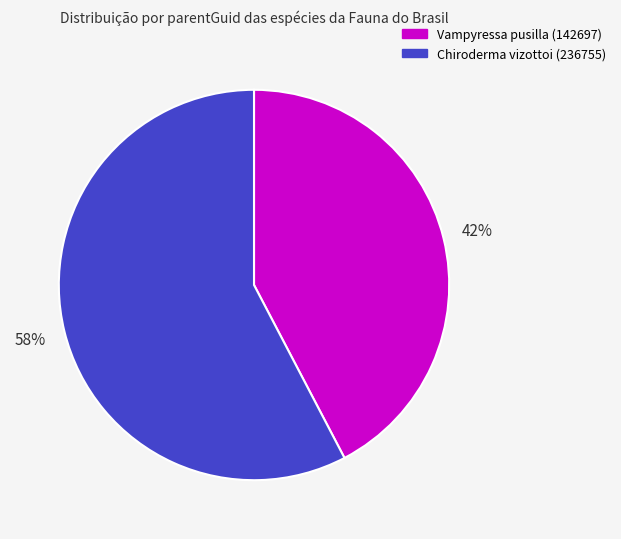

Combined, do Chiroderma vizottoi (236755) and Vampyressa pusilla (142697) account for over 50%?

Yes